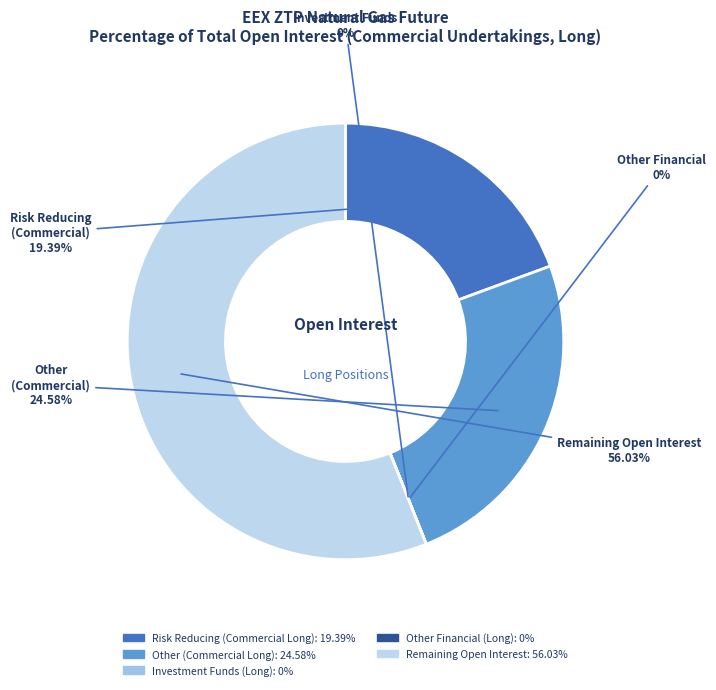

Which slice is the smallest?

Investment Funds (Long)